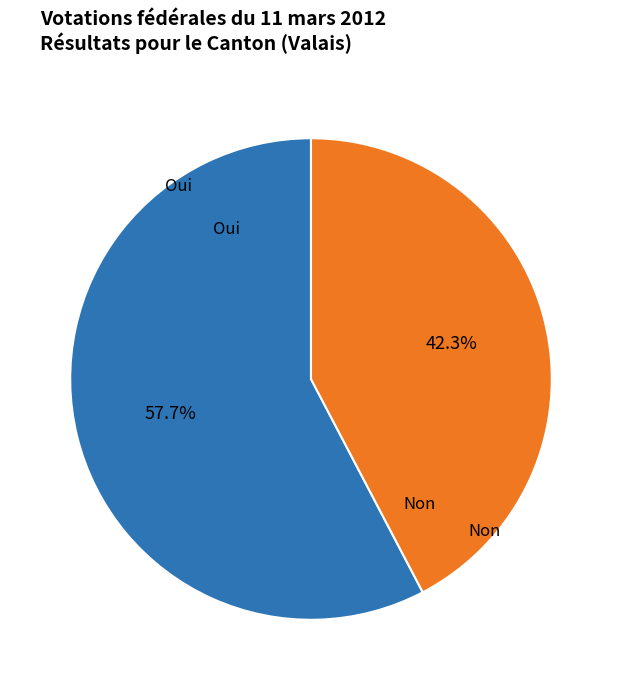

Is there any slice that represents more than half of the pie?

Yes